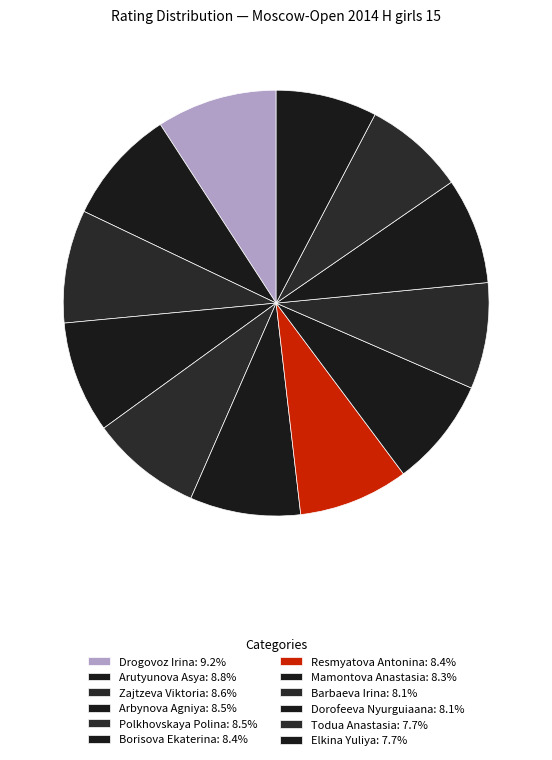

Count the number of slices in the pie.

12